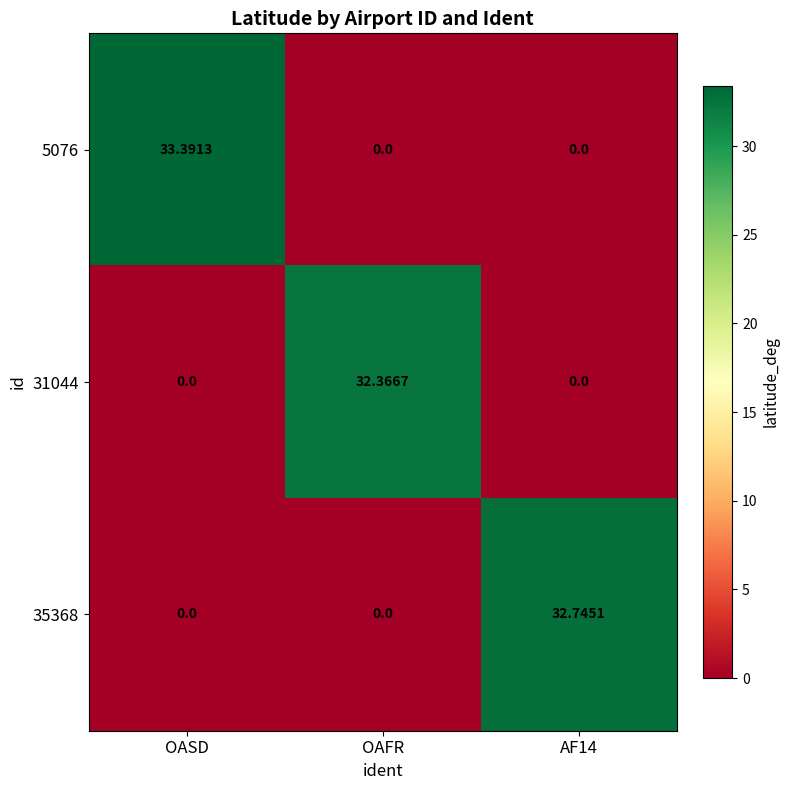

At which category does the chart reach its peak across all series?

OASD